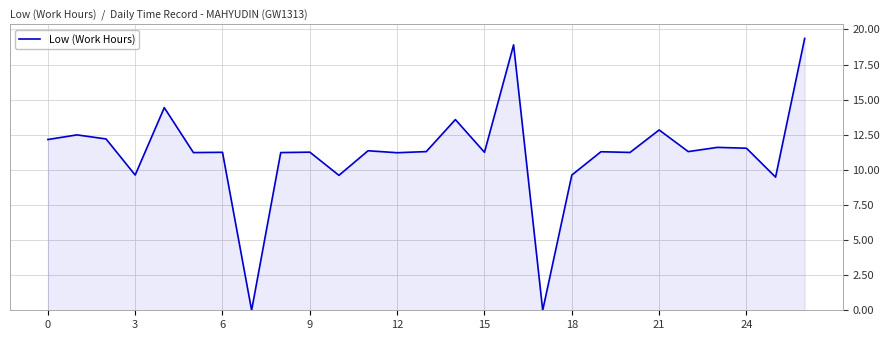

What is the greatest value displayed?

19.4